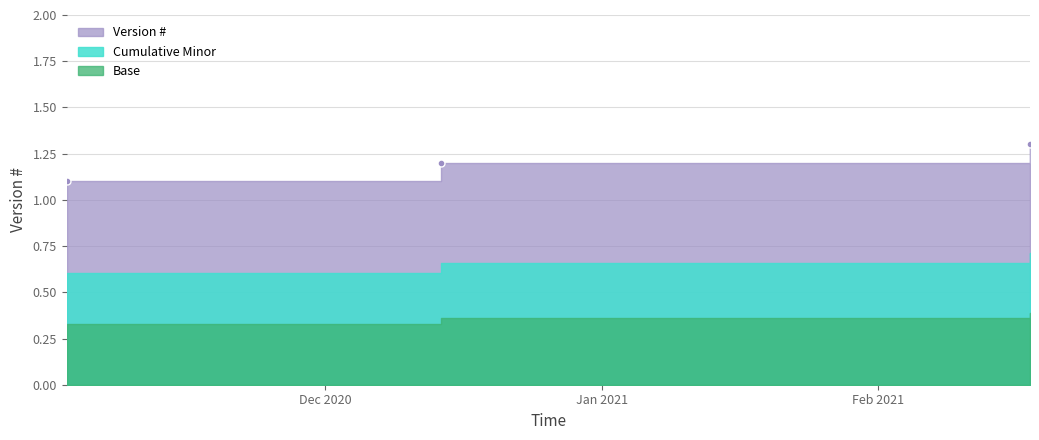

True or false: the data shows 0.6 at 2020-11-02.

False